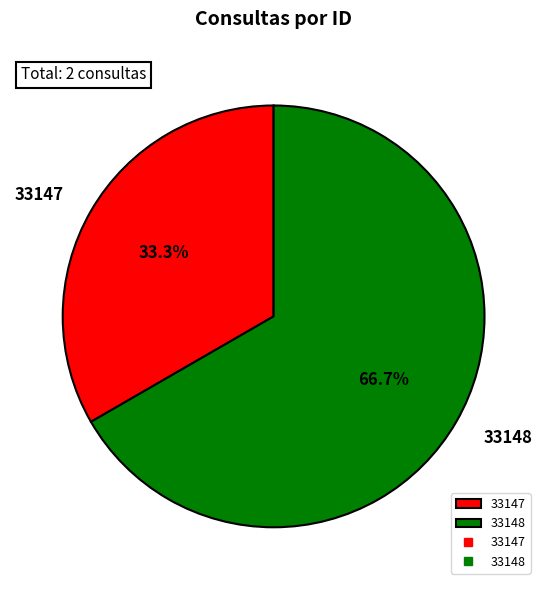

Count the number of slices in the pie.

2